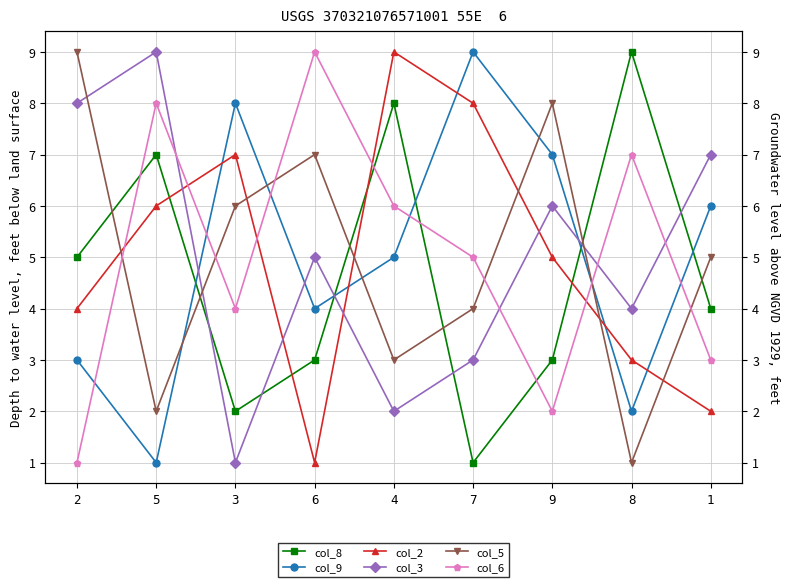

How many col_3 values are between 3 and 7?

5